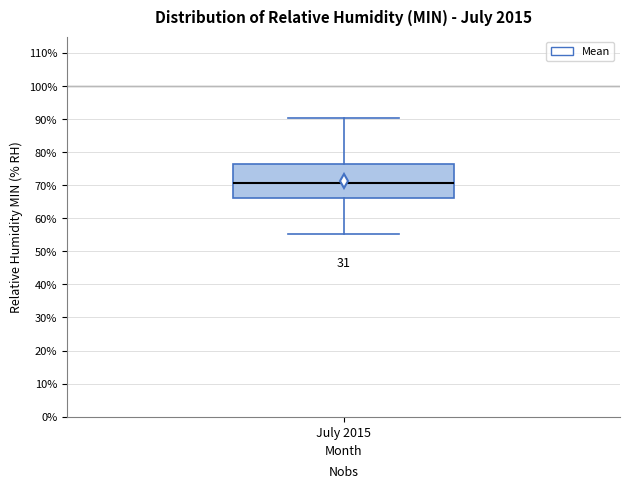

Where is the upper edge of the box for July 2015 on the y-axis? The values are not printed on the chart, so give them approximately, as read against the axis.

76